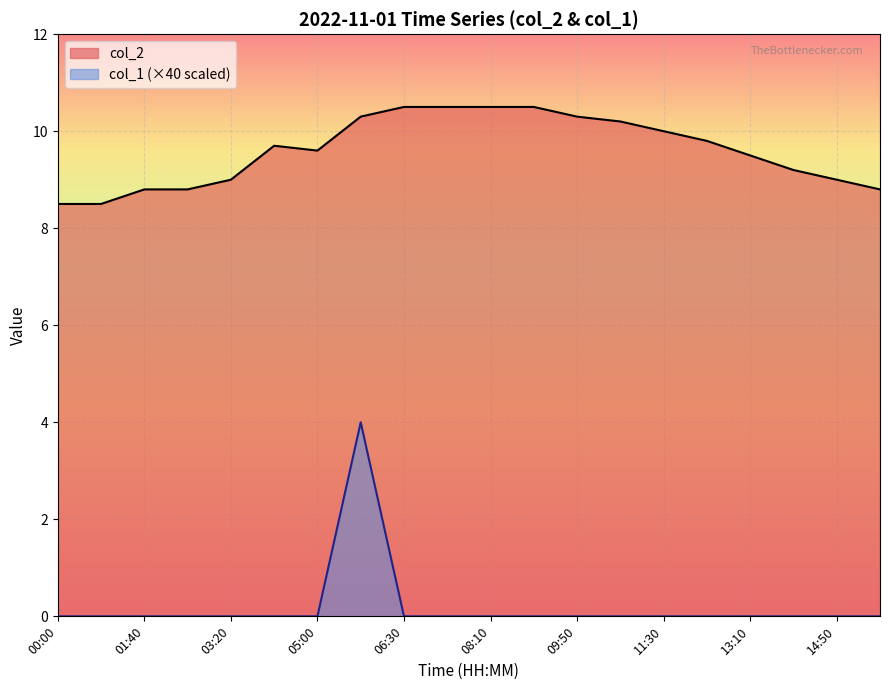

The col_2 series shows 8.8 at 01:40. True or false?

True